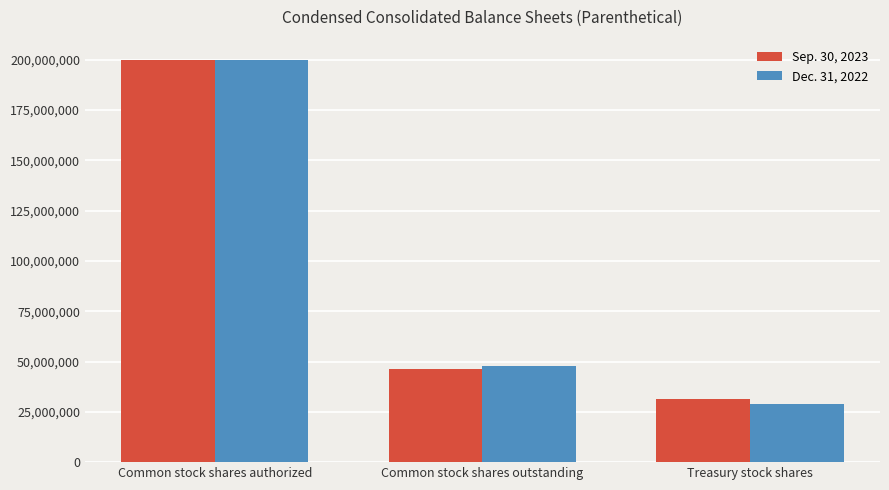

Is the value of Dec. 31, 2022 at Common stock shares authorized greater than the value of Sep. 30, 2023 at Treasury stock shares?

Yes